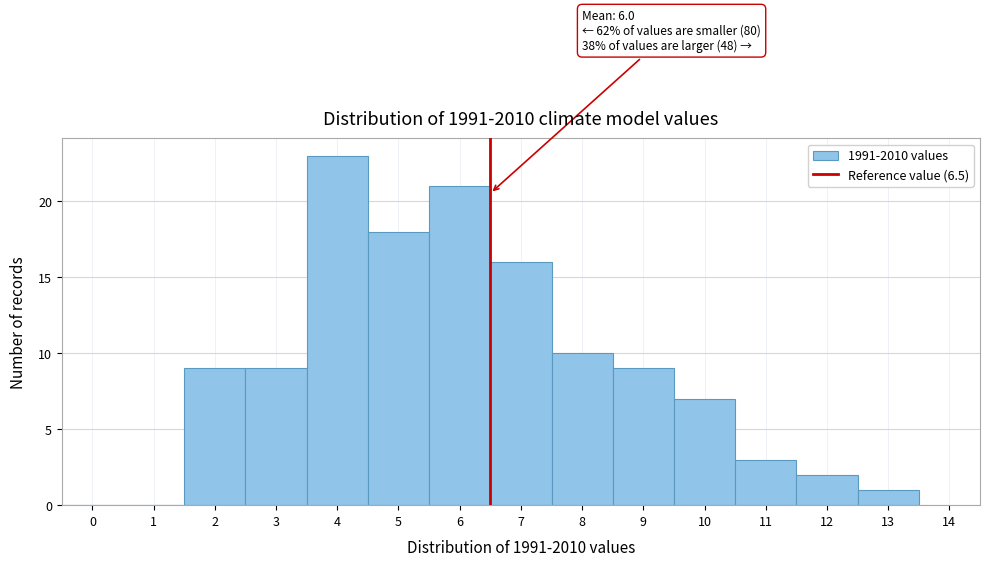

Over which range of the x-axis is the bar tallest?

3.5 to 4.5